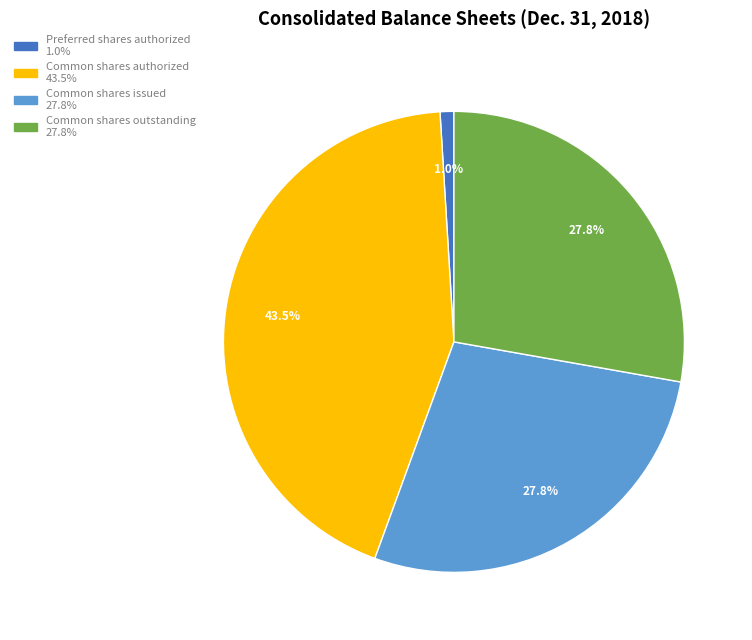

Is there a majority slice in this chart?

No